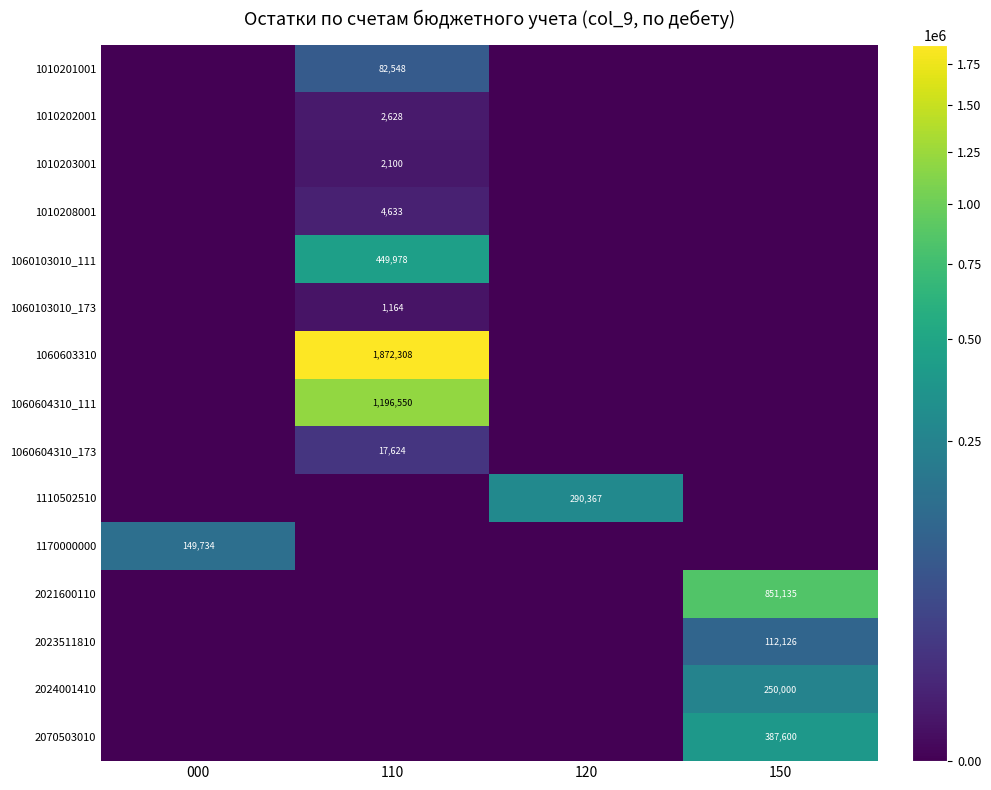

At which category is the sum across all series the highest?

110